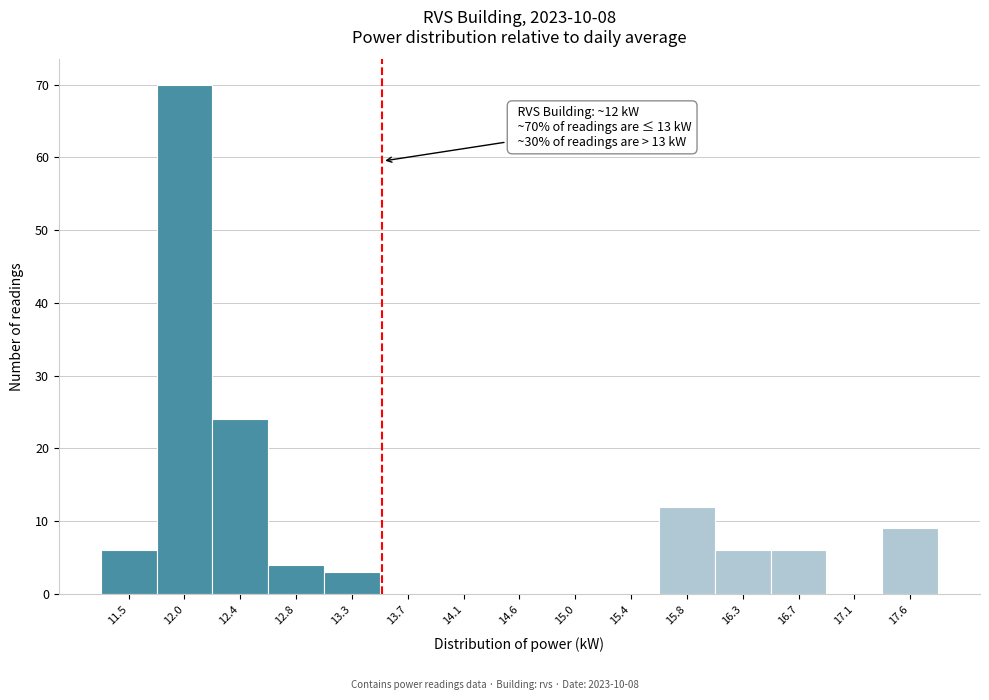

Over which range of the x-axis is the bar tallest?

11.76 to 12.19